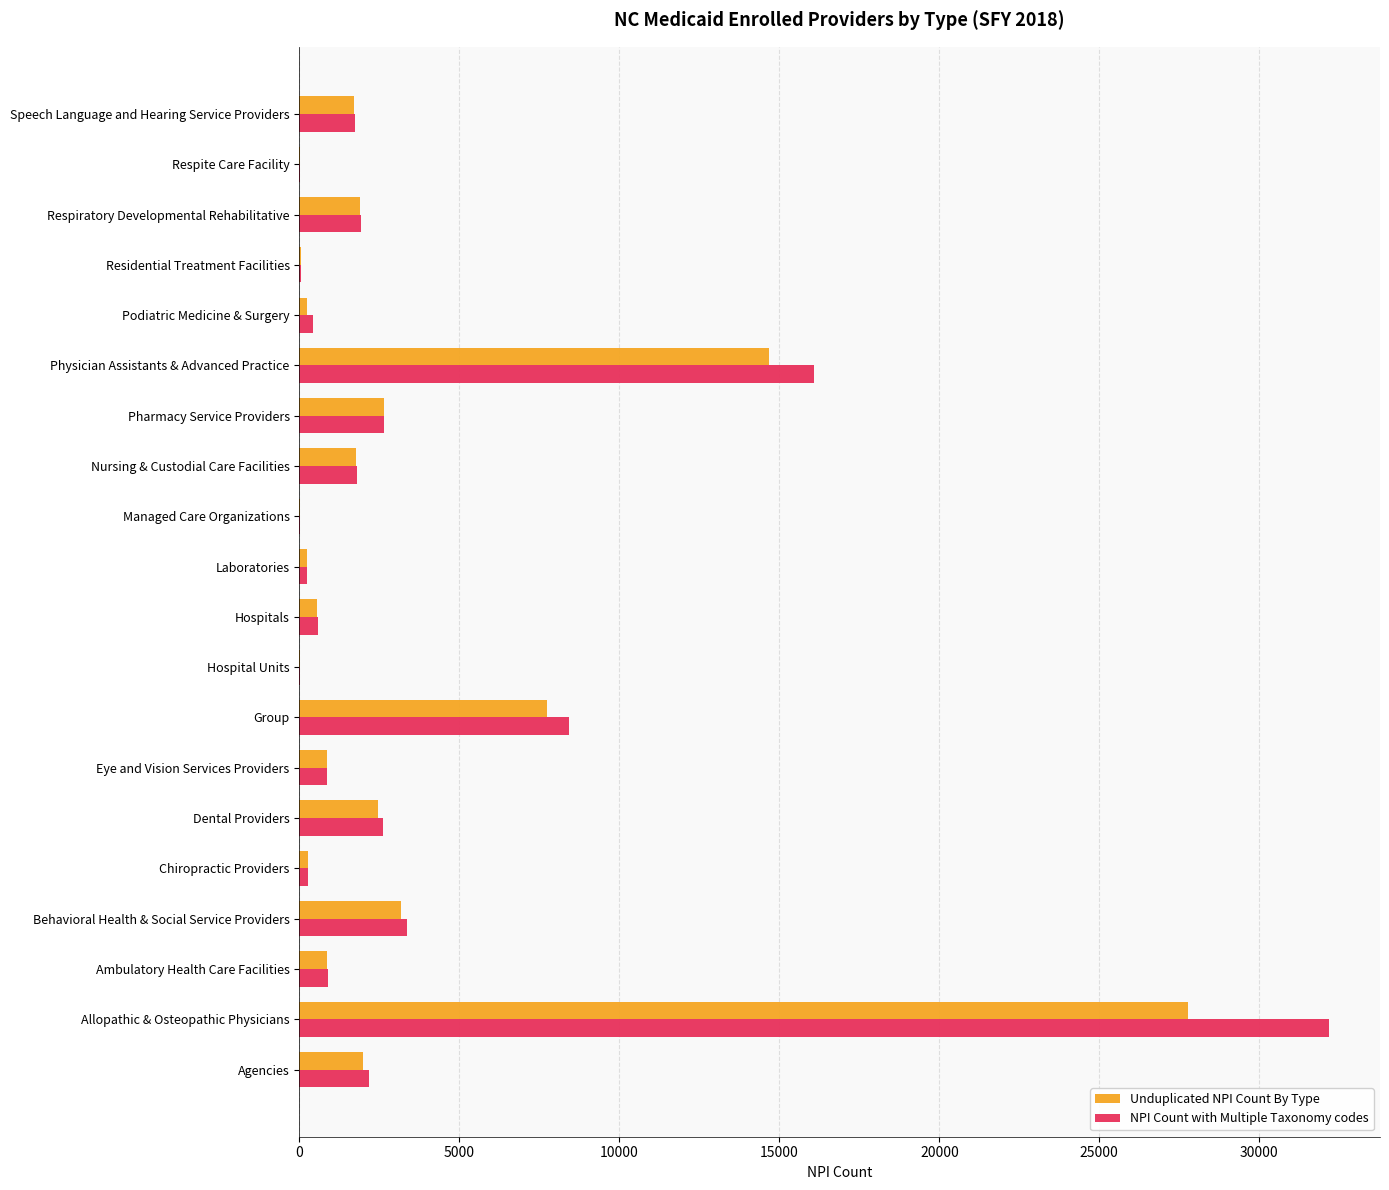

Which series changed the most between Physician Assistants & Advanced Practice and Respite Care Facility?

NPI Count with Multiple Taxonomy codes